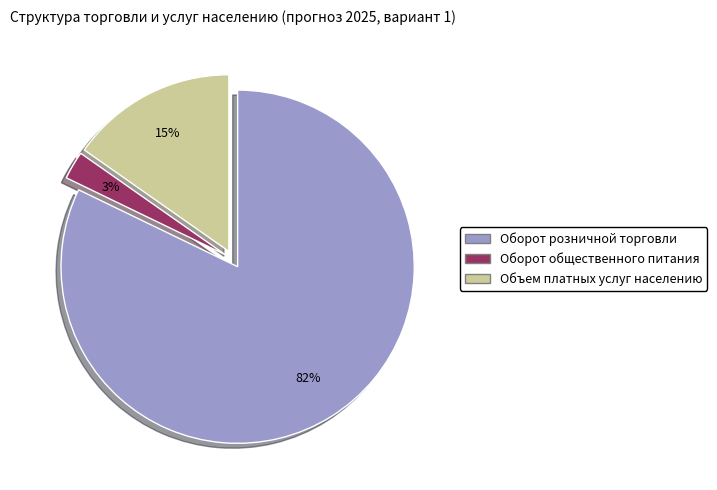

Do Оборот розничной торговли and Оборот общественного питания together represent more than half of the pie?

Yes